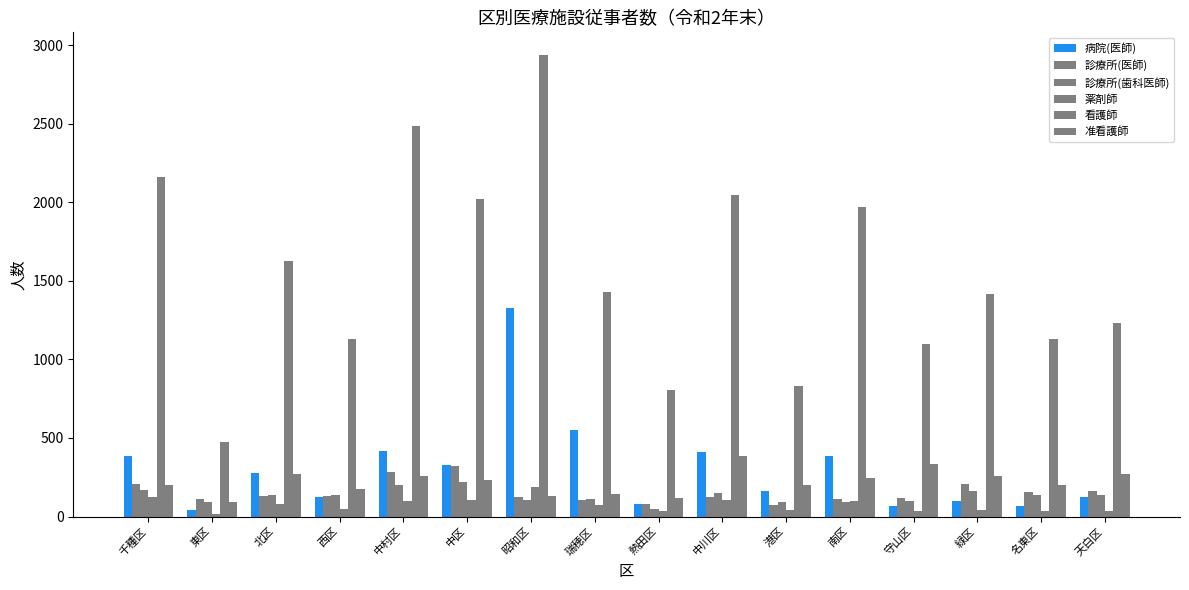

Reading left to right, transcribe all the data shown in this chart.

病院(医師): 千種区=385	東区=40	北区=278	西区=123	中村区=416	中区=328	昭和区=1326	瑞穂区=549	熱田区=80	中川区=413	港区=162	南区=384	守山区=69	緑区=100	名東区=65	天白区=126
診療所(医師): 千種区=209	東区=111	北区=133	西区=132	中村区=283	中区=323	昭和区=124	瑞穂区=103	熱田区=82	中川区=122	港区=74	南区=112	守山区=117	緑区=207	名東区=159	天白区=161
診療所(歯科医師): 千種区=172	東区=93	北区=138	西区=135	中村区=201	中区=217	昭和区=107	瑞穂区=111	熱田区=48	中川区=151	港区=95	南区=92	守山区=100	緑区=162	名東区=138	天白区=135
薬剤師: 千種区=127	東区=18	北区=83	西区=46	中村区=96	中区=106	昭和区=187	瑞穂区=71	熱田区=34	中川区=108	港区=39	南区=100	守山区=33	緑区=43	名東区=35	天白区=37
看護師: 千種区=2158	東区=473	北区=1627	西区=1128	中村区=2484	中区=2021	昭和区=2934	瑞穂区=1428	熱田区=803	中川区=2044	港区=829	南区=1972	守山区=1099	緑区=1417	名東区=1130	天白区=1229
准看護師: 千種区=198	東区=91	北区=273	西区=177	中村区=257	中区=233	昭和区=134	瑞穂区=143	熱田区=120	中川区=386	港区=204	南区=243	守山区=336	緑区=258	名東区=198	天白区=270